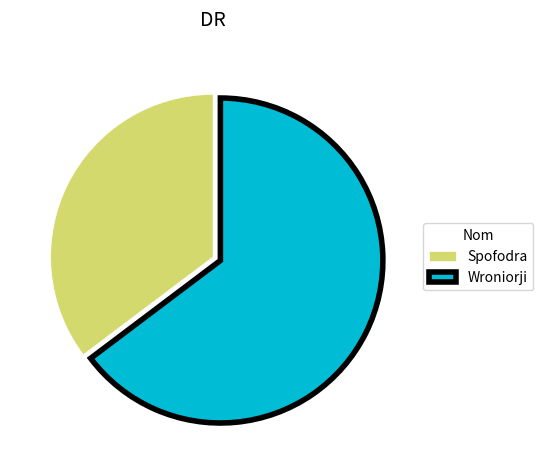

Which slice represents more than half of the pie?

Wroniorji